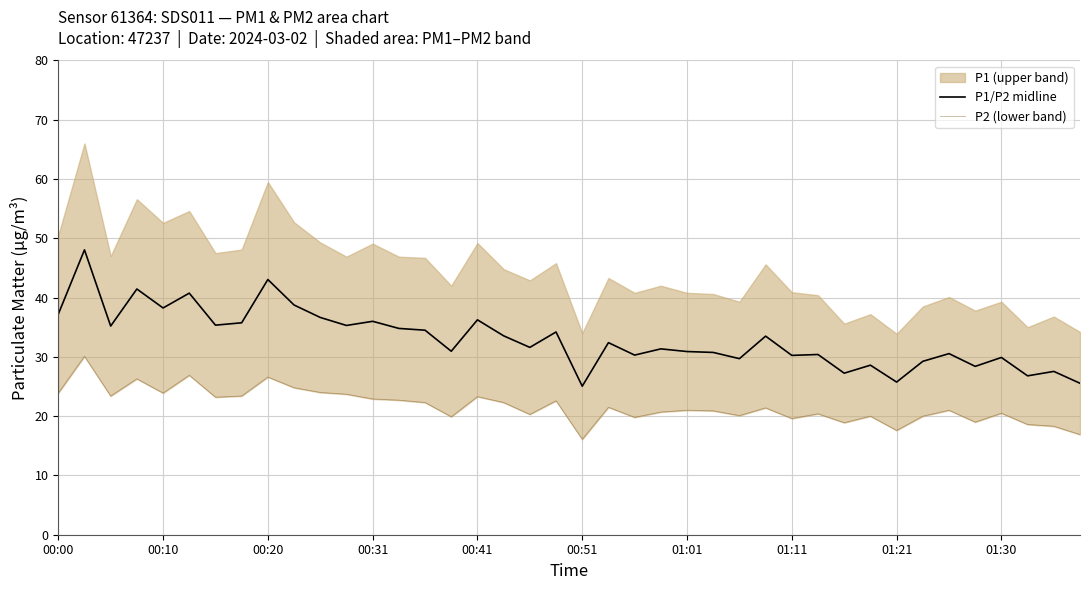

What is the minimum value for P1/P2 midline?

25.1